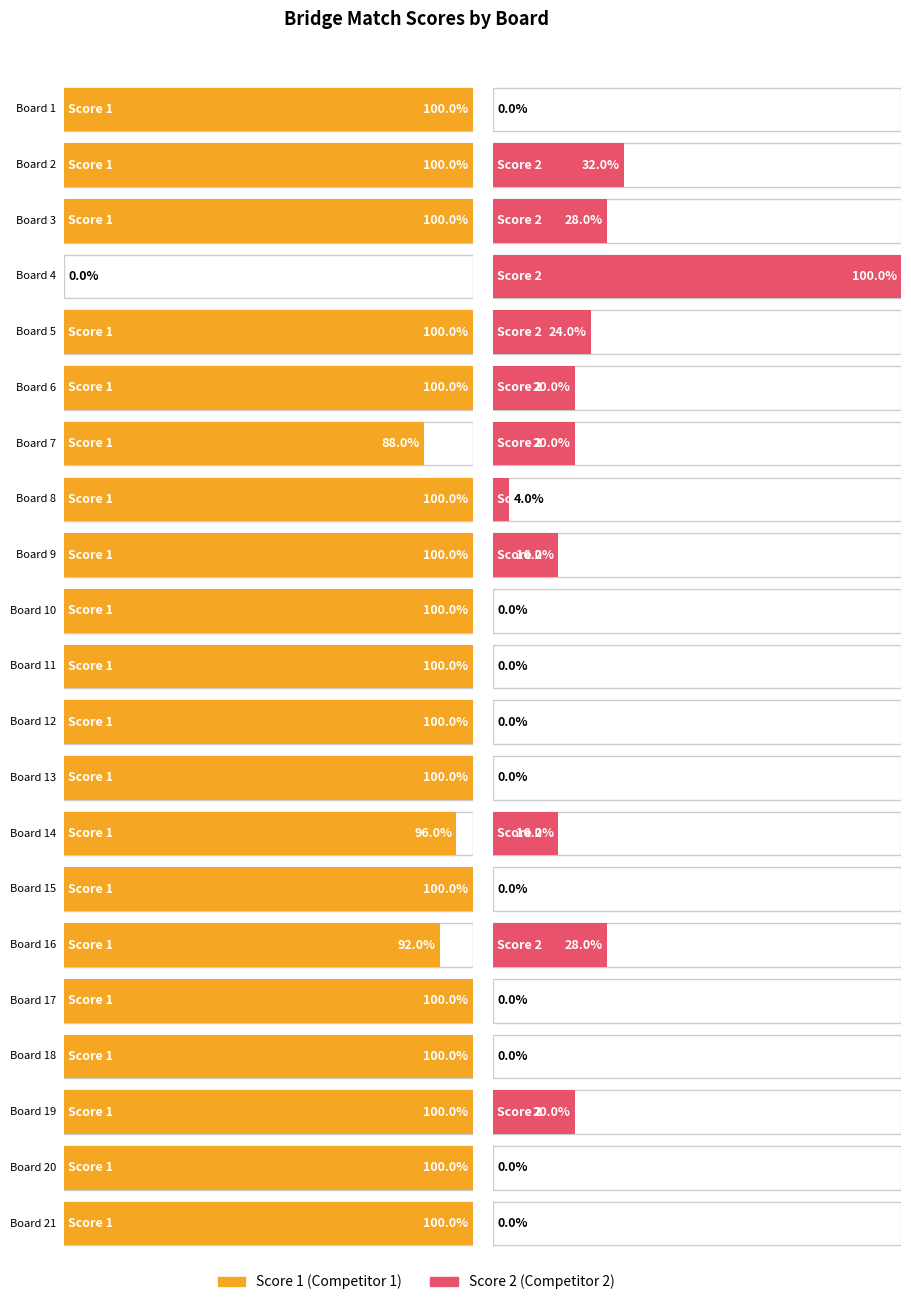

Reading left to right, what are all the values shown in this chart?

Score 1: Board 1=25	Board 2=25	Board 3=25	Board 4=0	Board 5=25	Board 6=25	Board 7=22	Board 8=25	Board 9=25	Board 10=25	Board 11=25	Board 12=25	Board 13=25	Board 14=24	Board 15=25	Board 16=23	Board 17=25	Board 18=25	Board 19=25	Board 20=25	Board 21=25
Score 2: Board 1=0	Board 2=8	Board 3=7	Board 4=25	Board 5=6	Board 6=5	Board 7=5	Board 8=1	Board 9=4	Board 10=0	Board 11=0	Board 12=0	Board 13=0	Board 14=4	Board 15=0	Board 16=7	Board 17=0	Board 18=0	Board 19=5	Board 20=0	Board 21=0